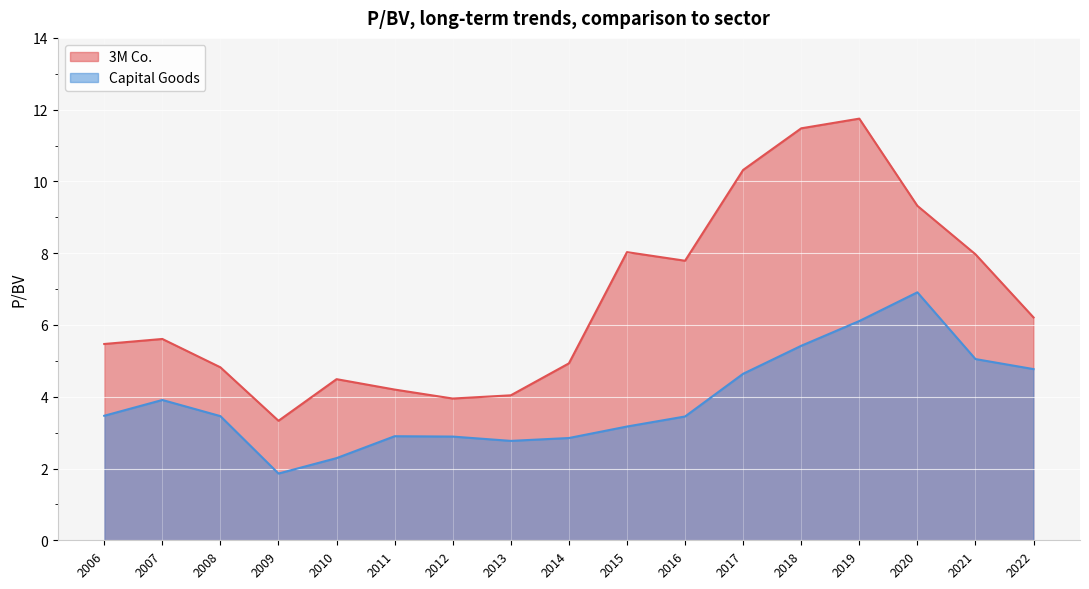

Is the value of Capital Goods at 2017 greater than the value of 3M Co. at 2006?

No